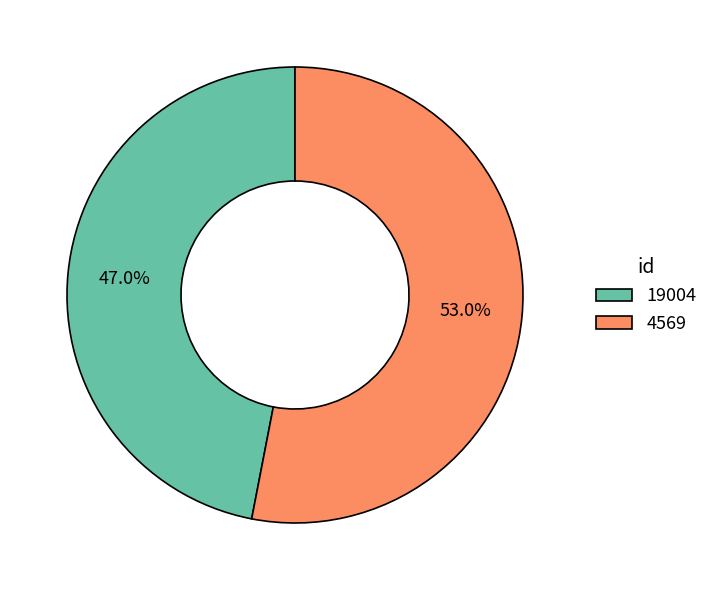

What is the ratio of the value at 19004 to the value at 4569?

0.9